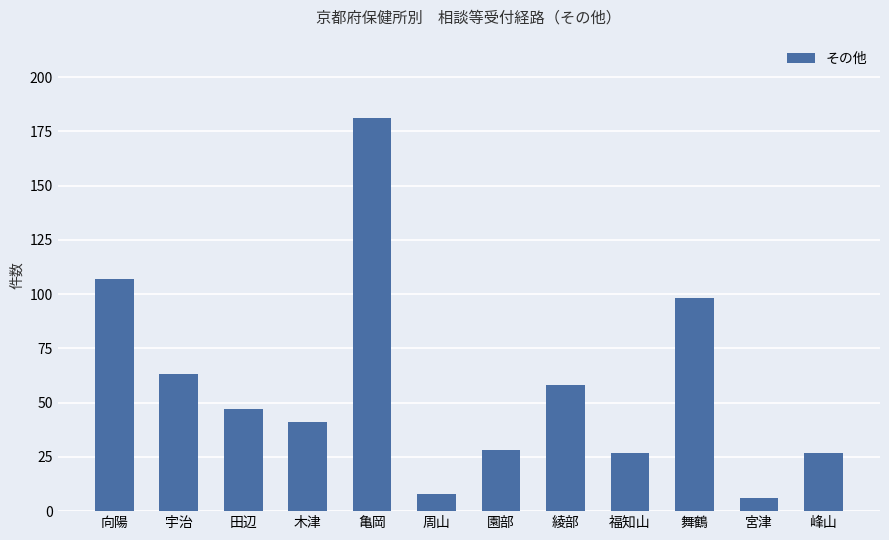

What is the value of the 3rd bar from the left?

47